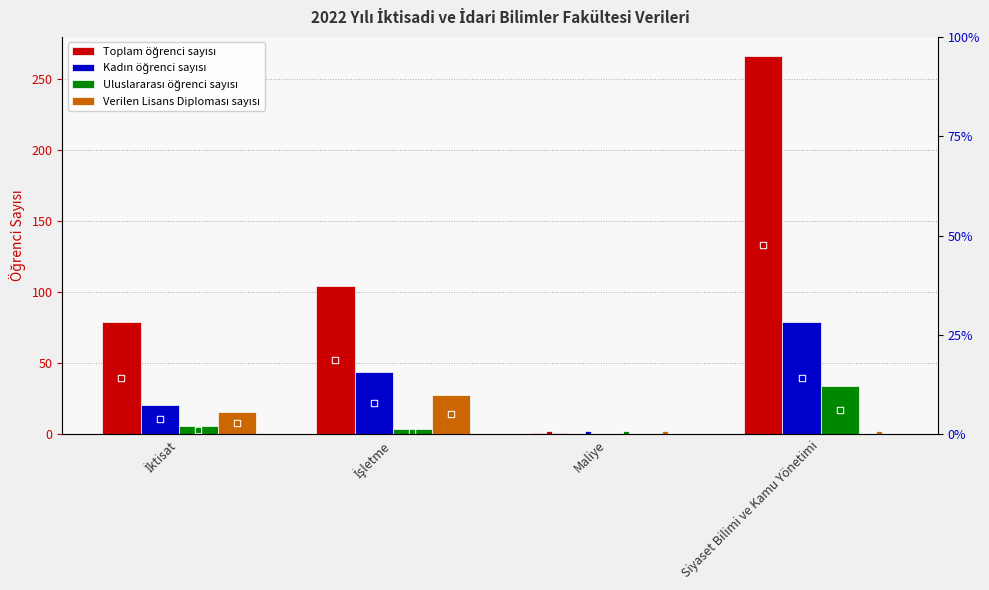

Between İşletme and Maliye, which is larger?

İşletme